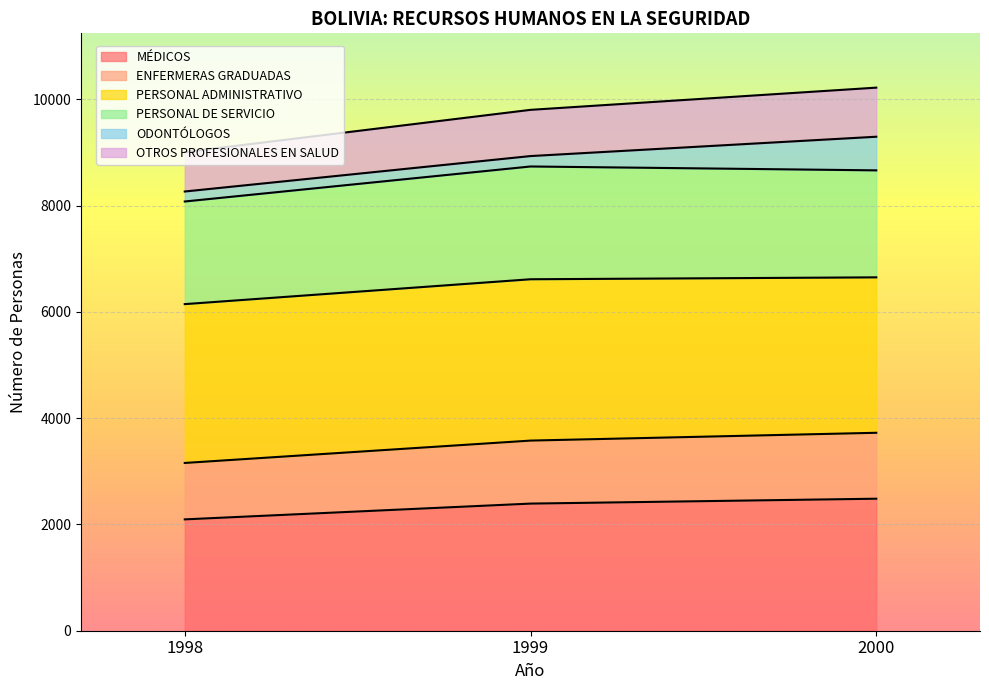

The MÉDICOS series shows 2393 at 1999. True or false?

True